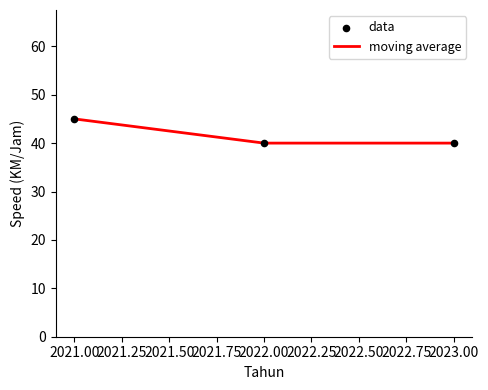

What is the difference between the maximum and second lowest values?

5